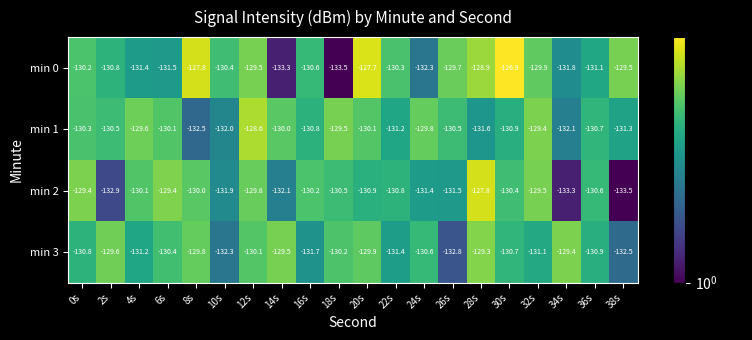

Which series has the largest total across all categories?

min 0